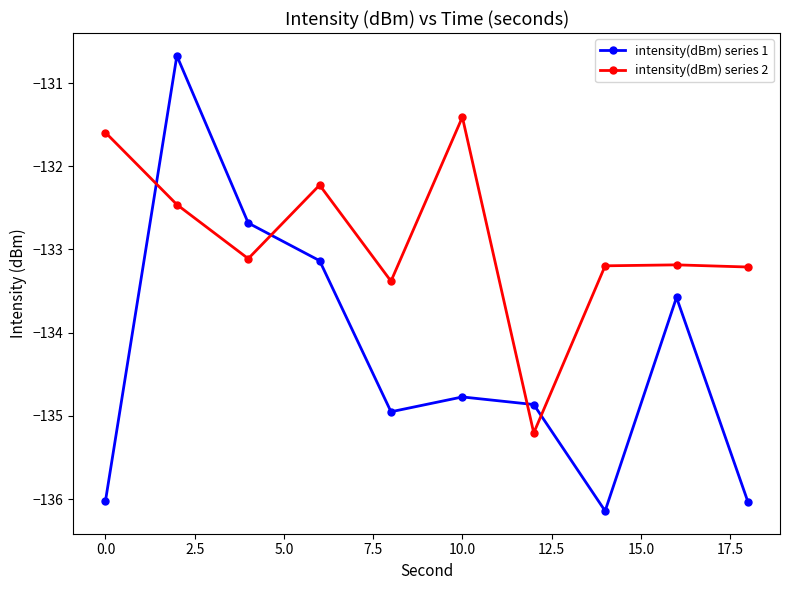

What is the maximum value for intensity(dBm) series 1?

-130.7